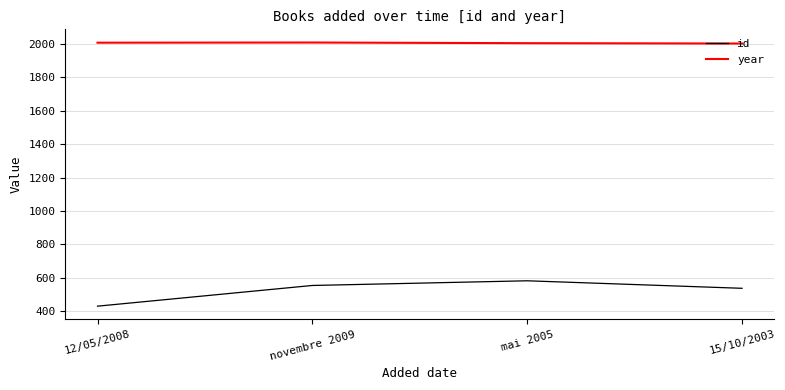

What is the lowest value of the year series?

2003